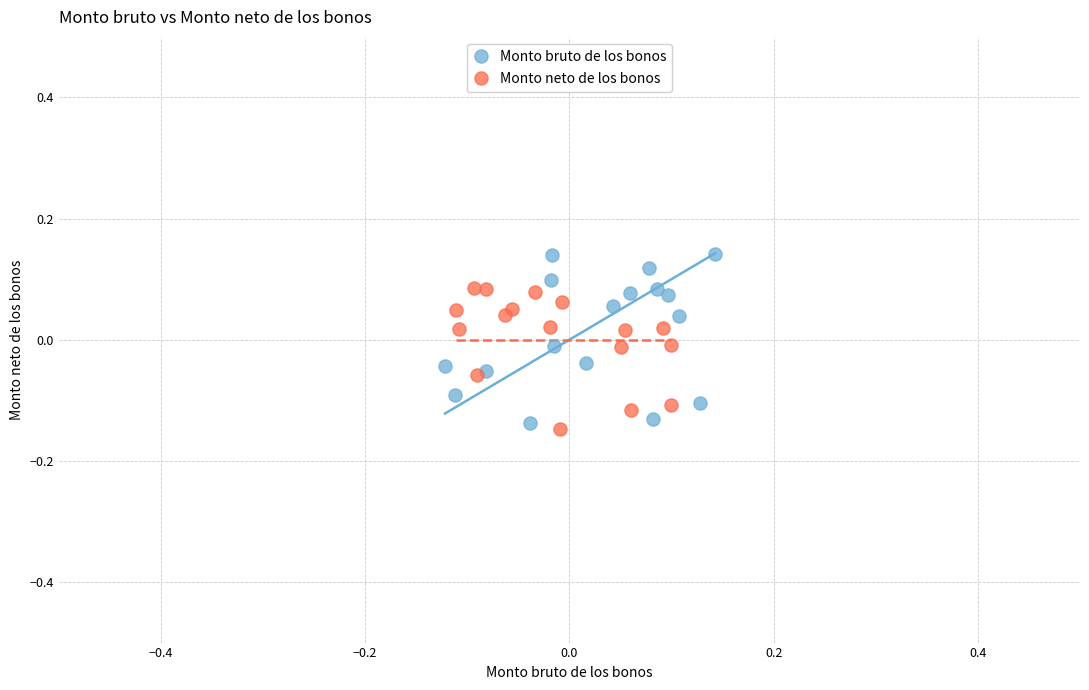

Which series reaches the maximum Y coordinate?

Monto bruto de los bonos